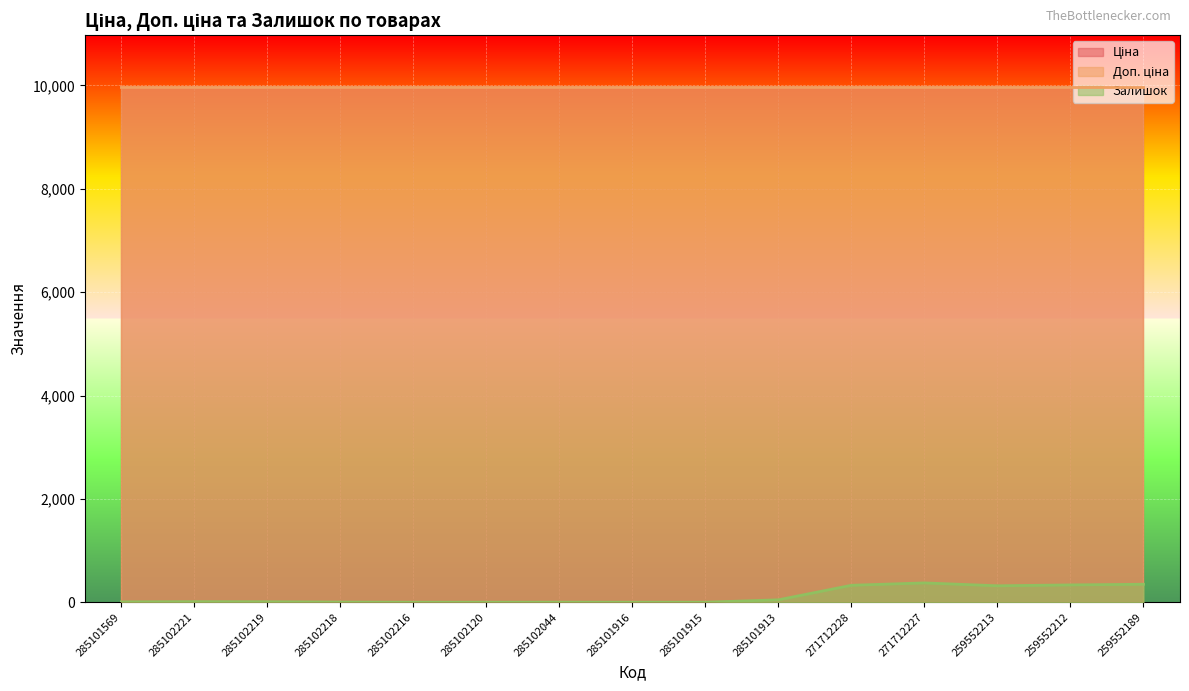

Which series has the widest spread of values?

Залишок